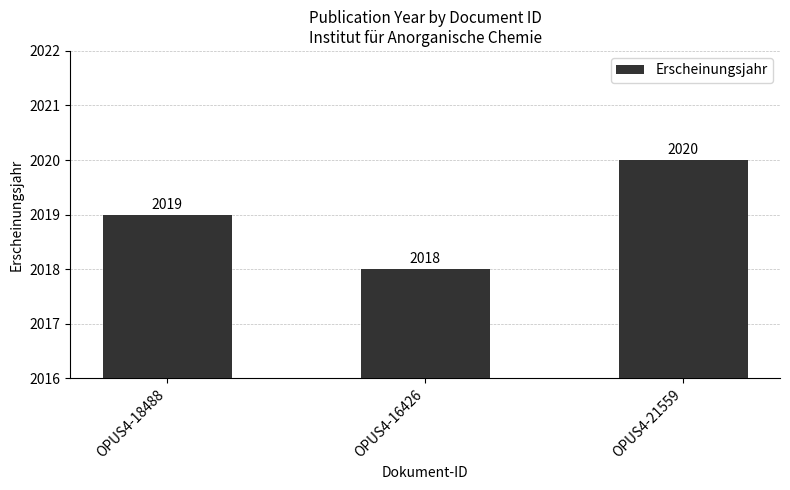

List the labels in order of value, smallest first.

OPUS4-16426, OPUS4-18488, OPUS4-21559